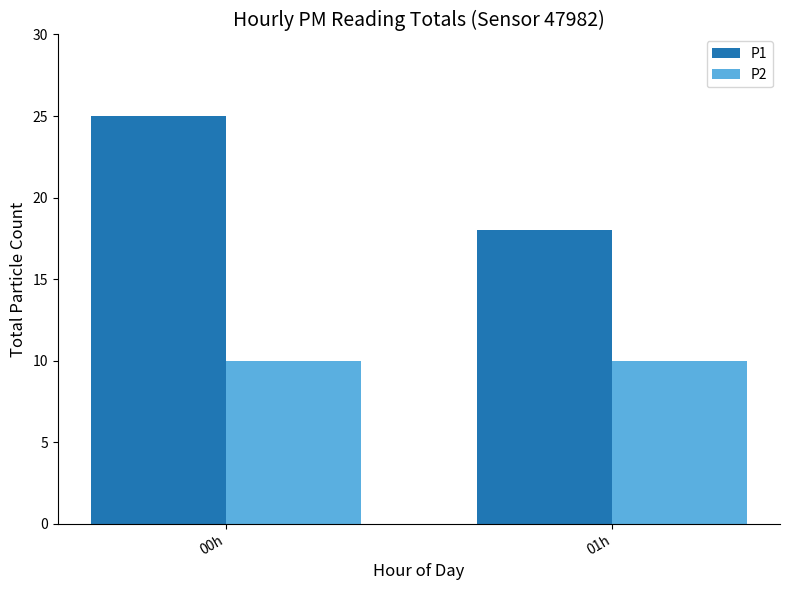

At 00h, list the series in order from smallest to largest.

P2, P1